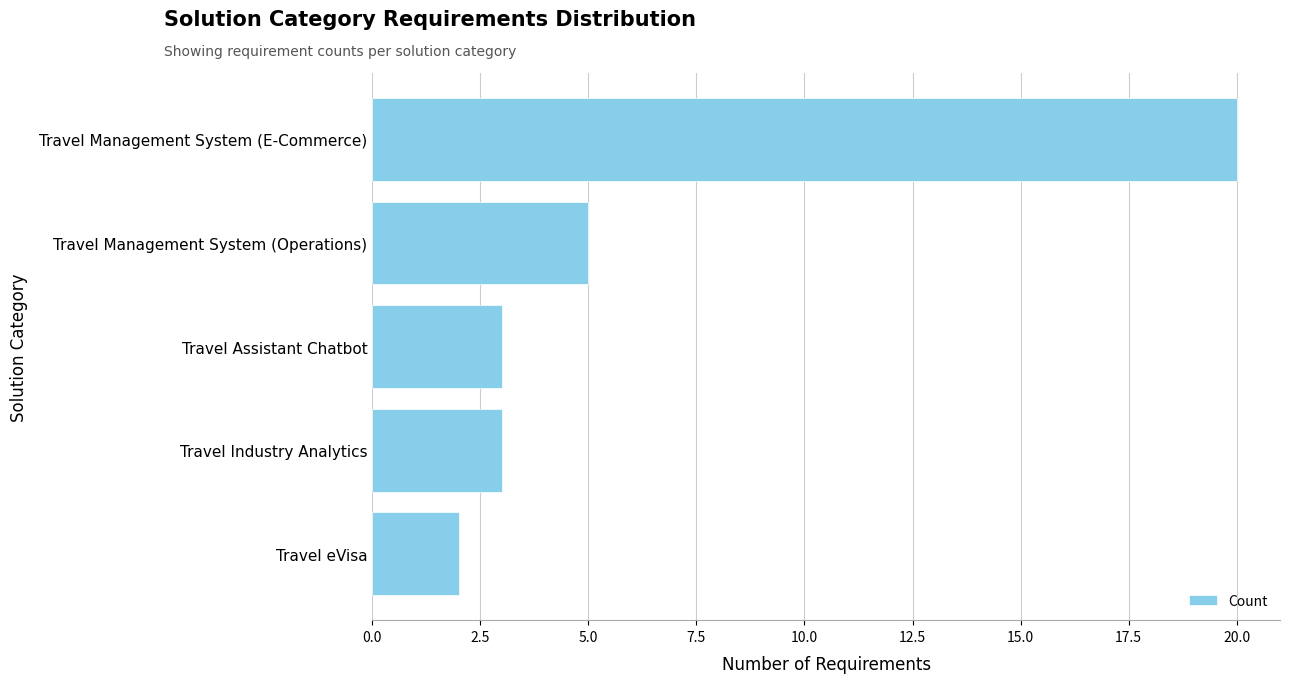

Does the chart contain stacked bars?

No